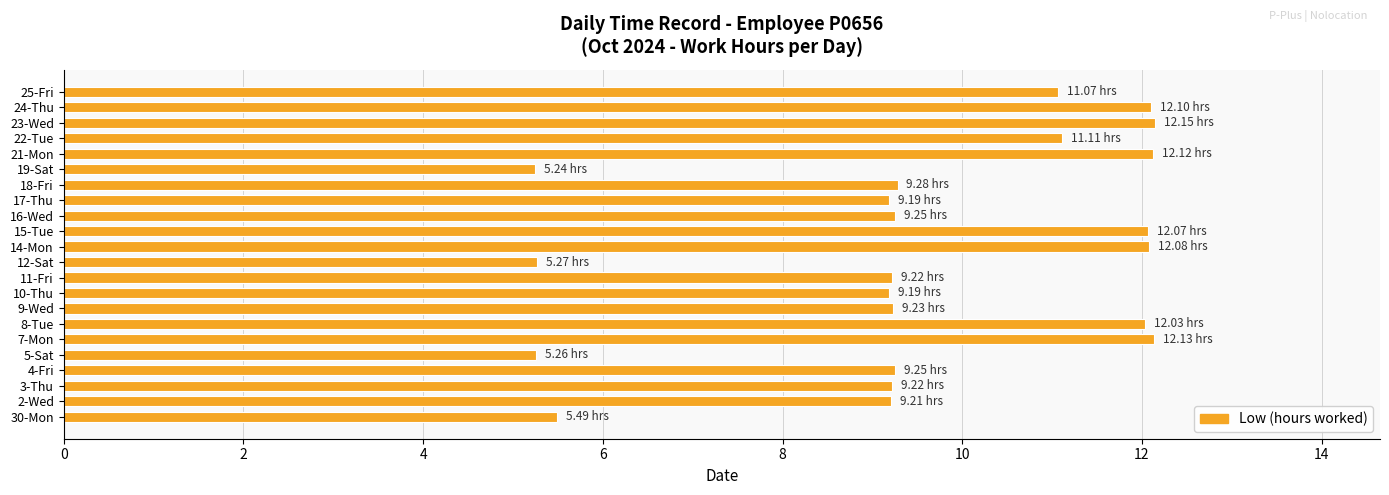

Approximately how many times larger is the value at 10-Thu compared to 3-Thu?

1.0